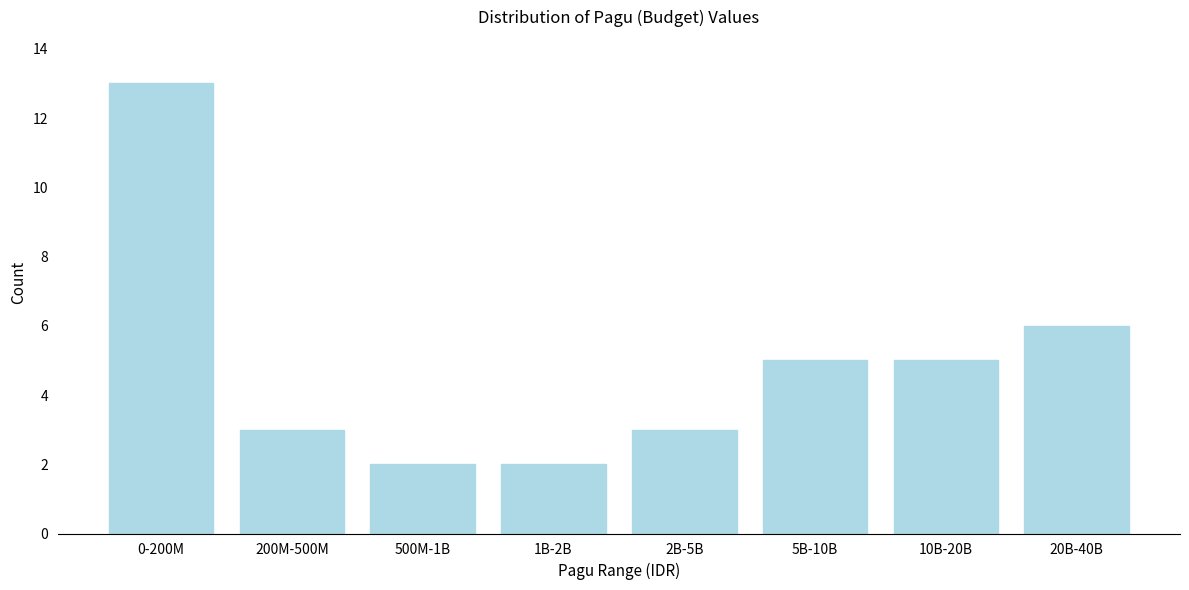

Reading right to left, extract all data points from this chart.

20B-40B=6	10B-20B=5	5B-10B=5	2B-5B=3	1B-2B=2	500M-1B=2	200M-500M=3	0-200M=13